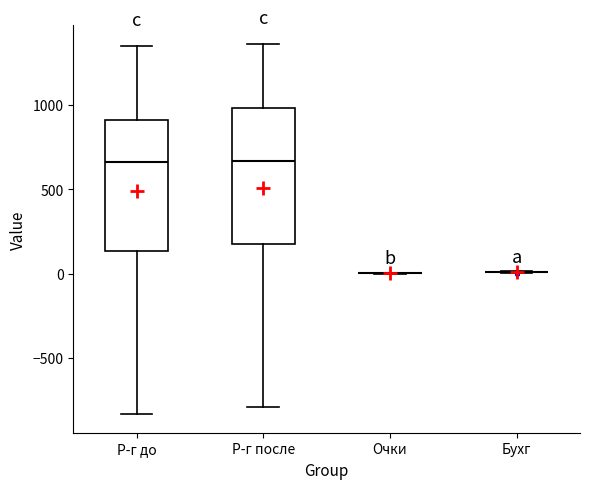

Reading left to right, read every box against the y-axis: the position of its median line, the range the box covers, and the ends of its whiskers. The values are not printed on the chart, so give them approximately, as read against the axis.

Р-г до: median 650, box 150 to 900, whiskers -850 to 1350
Р-г после: median 650, box 200 to 1000, whiskers -800 to 1350
Очки: box collapsed to a line at 0, whiskers 0 to 0
Бухг: box collapsed to a line at 0, whiskers 0 to 0